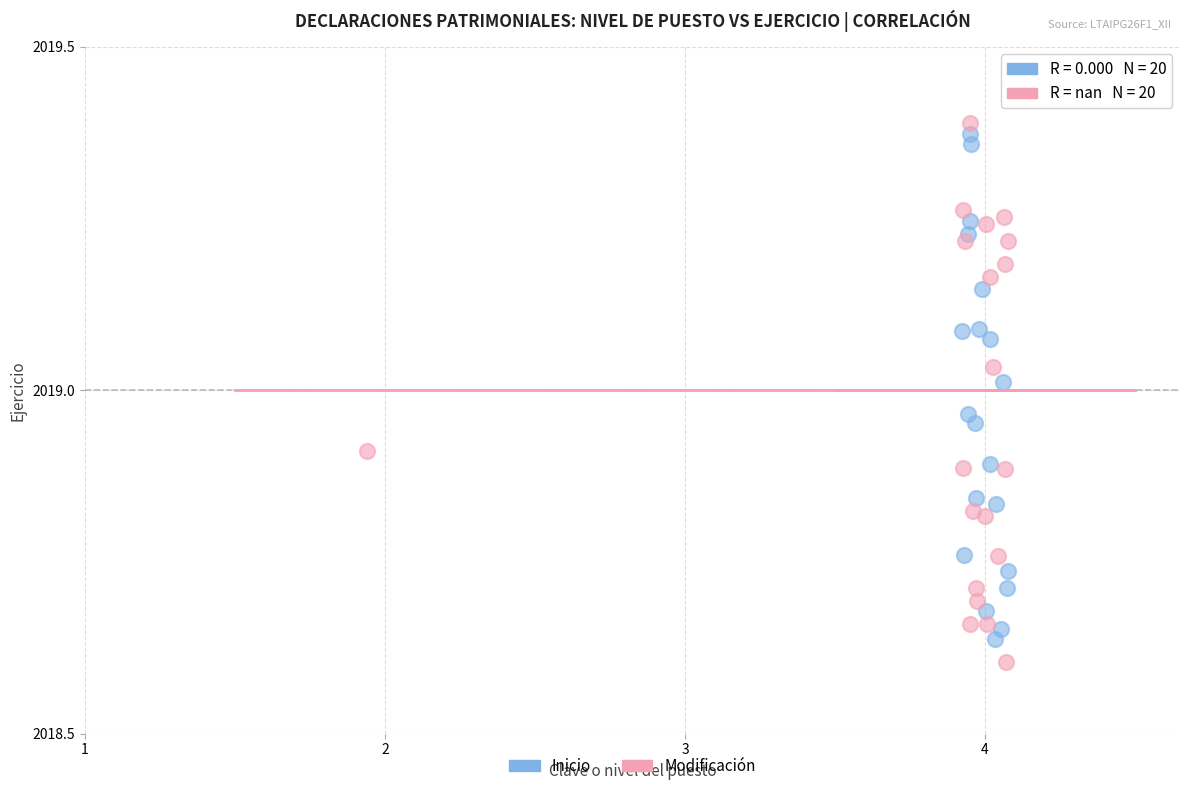

What are all the series names shown in the legend?

Inicio, Modificación